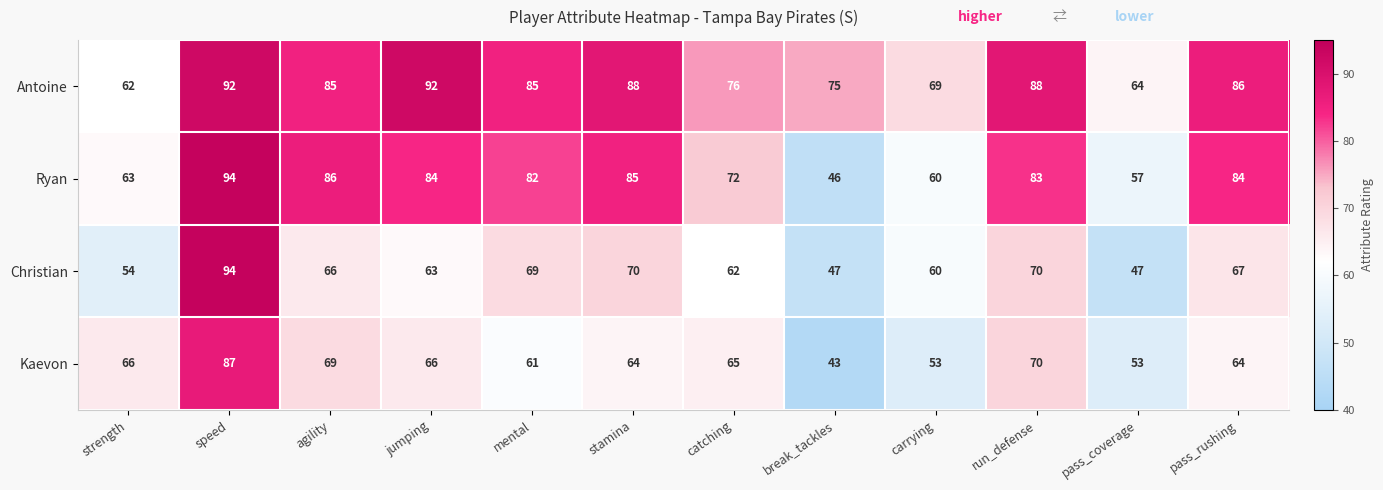

True or false: Ryan has a value of 102 at strength.

False